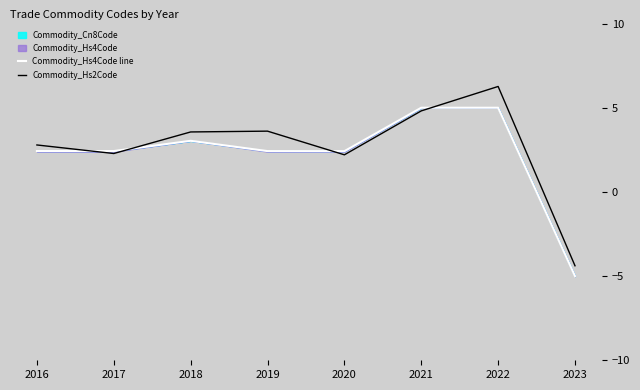

What is the value of the Commodity_Hs2Code point at the 5th from the left?

2.2